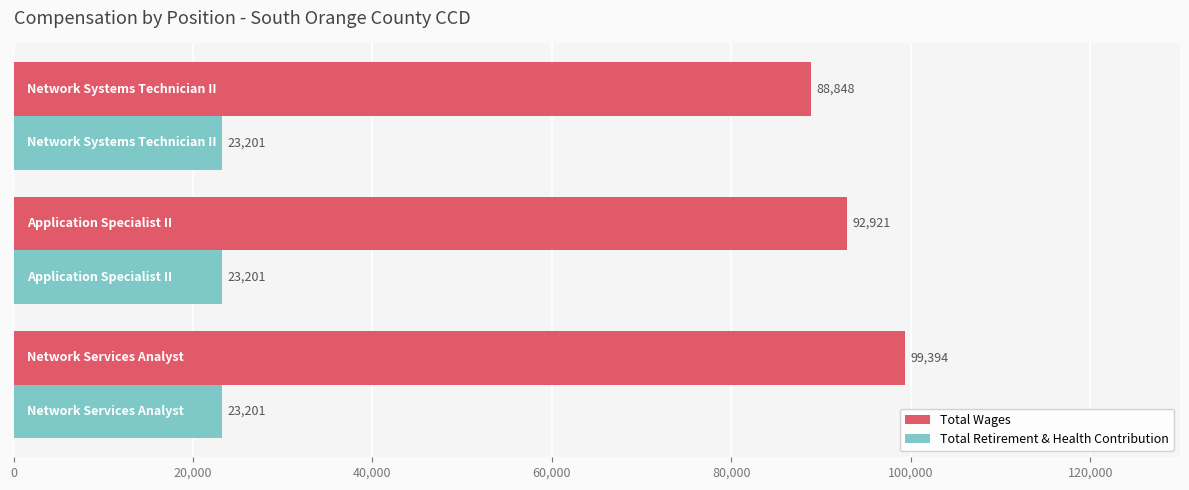

What is the lowest value of the Total Wages series?

88848